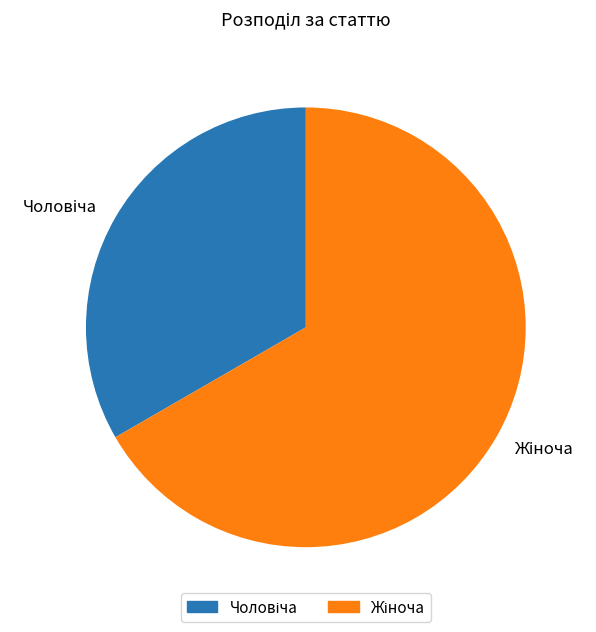

Does any single category account for the majority?

Yes